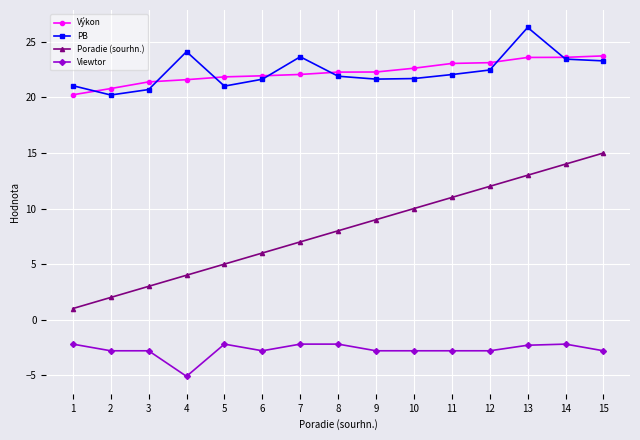

Which series has the largest range (max minus min)?

Poradie (sourhn.)